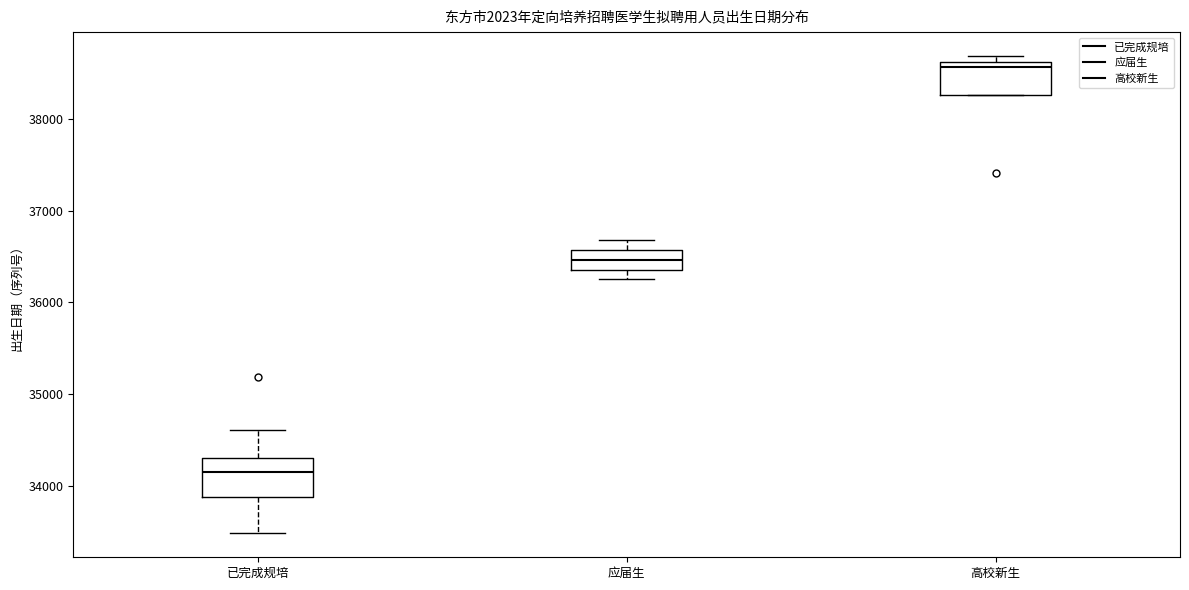

Reading left to right, transcribe this box plot: for each box, give where its median line is, the range the box spans, and where its two whiskers end, as read against the y-axis. The values are not printed on the chart, so give them approximately, as read against the axis.

已完成规培: median 34200, box 33900 to 34300, whiskers 33500 to 34600
应届生: median 36500, box 36400 to 36600, whiskers 36300 to 36700
高校新生: median 38600 (just below the box's upper edge), box 38300 to 38600, whiskers 38300 to 38700